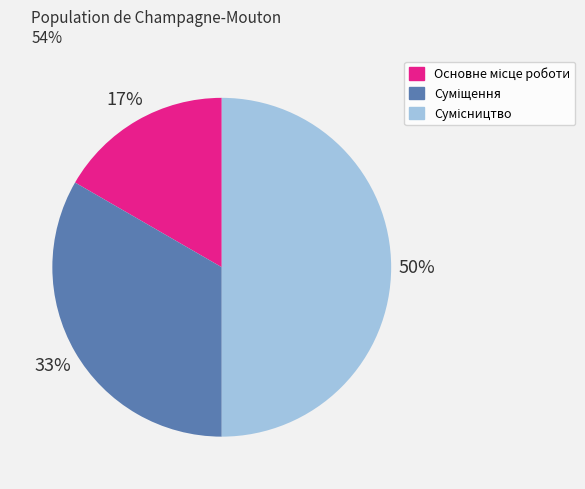

To the nearest percent, what is the average slice percentage?

33%